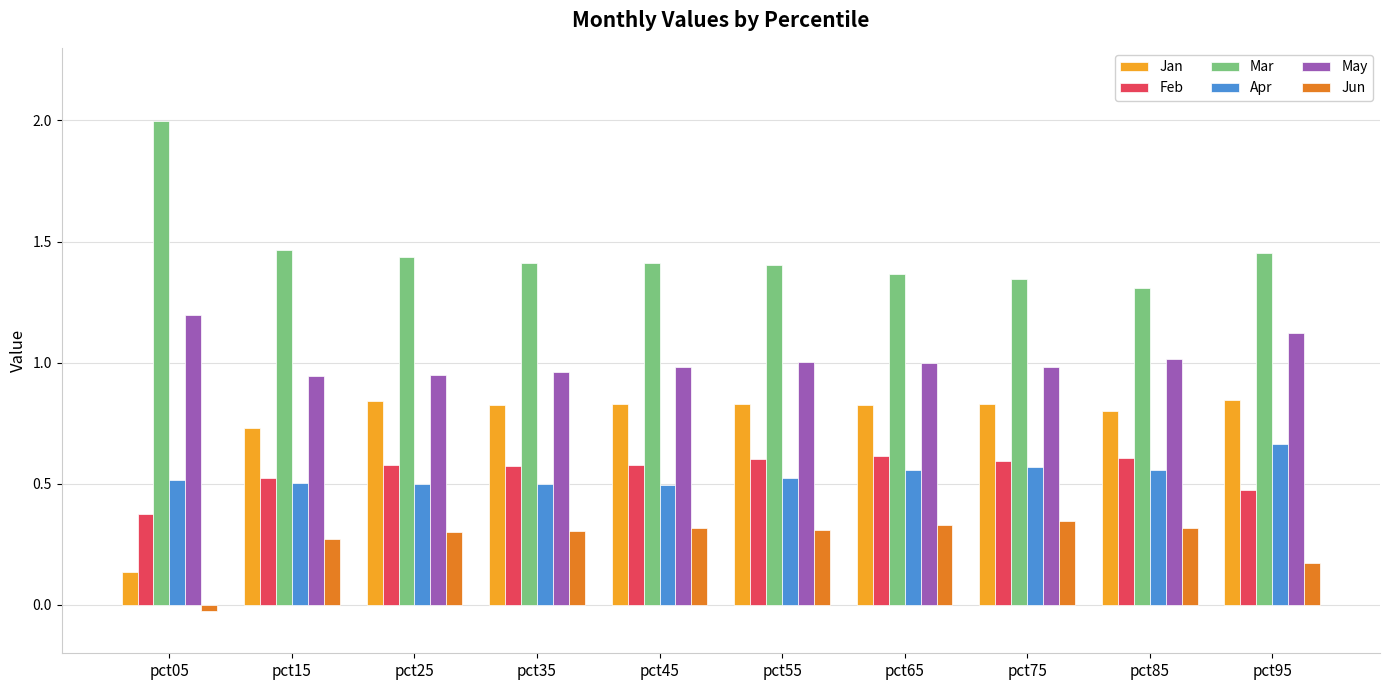

What is the approximate value of Apr at pct55?

0.5